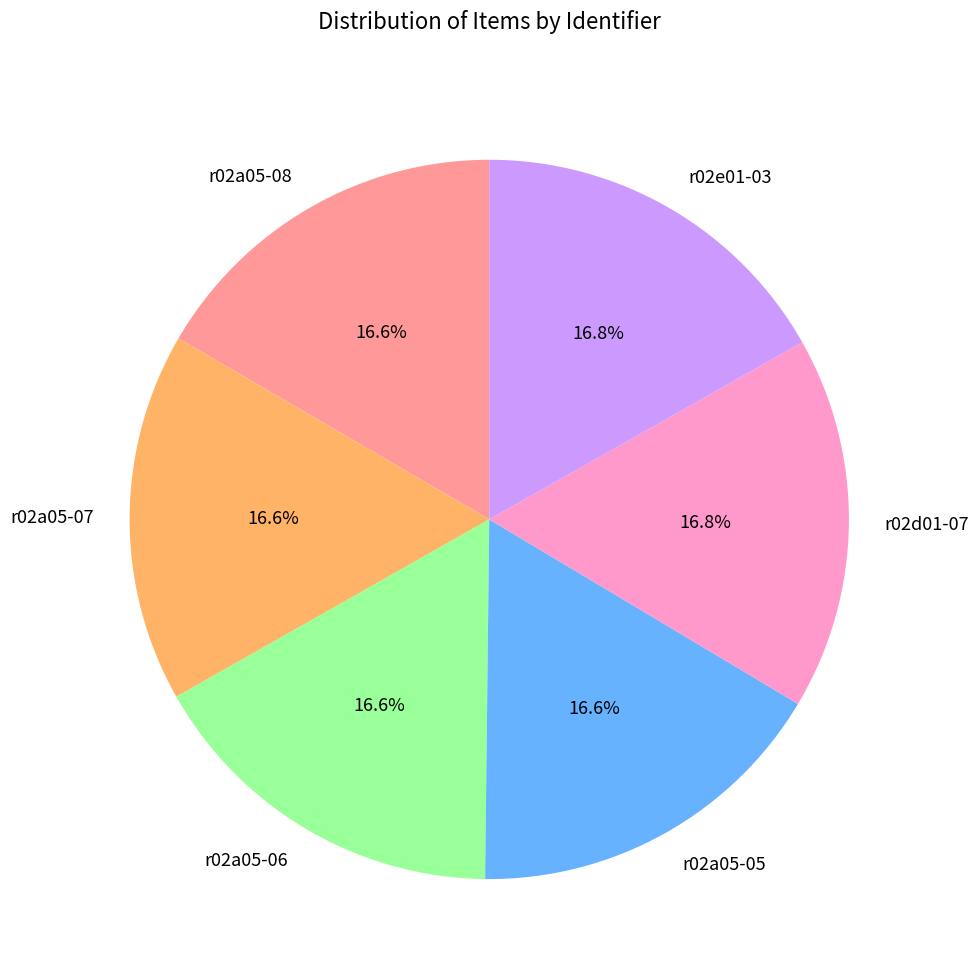

What is the ratio of the value at r02d01-07 to the value at r02a05-08?

1.0